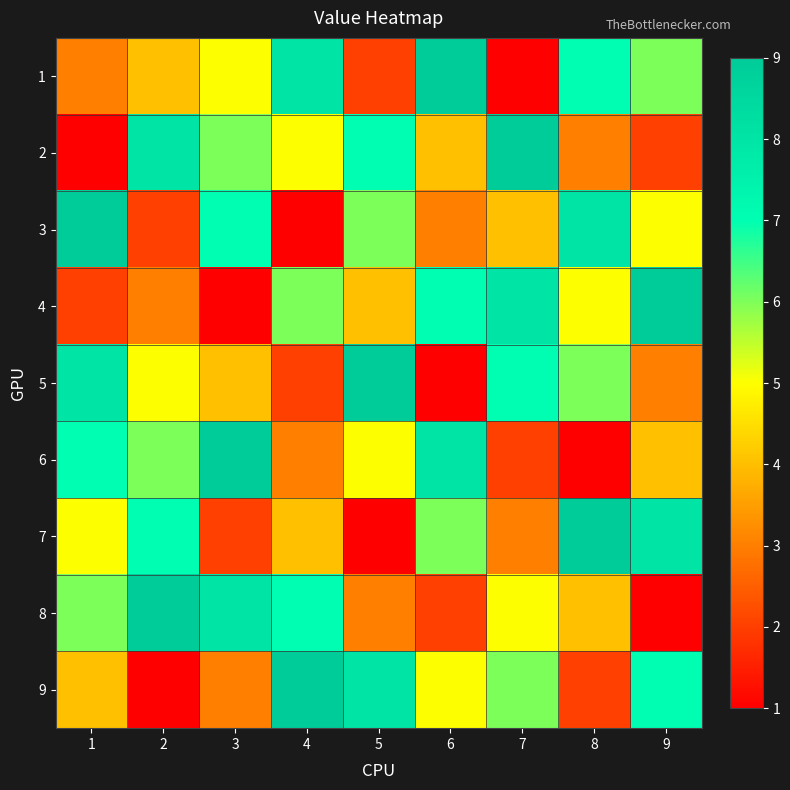

Which series has the largest range (max minus min)?

1